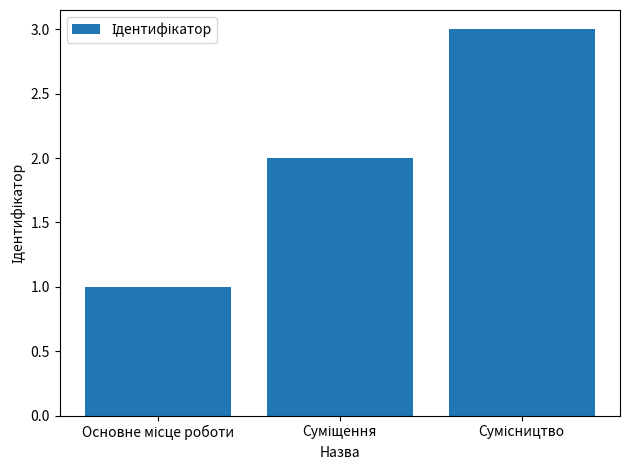

What is the greatest value displayed?

3